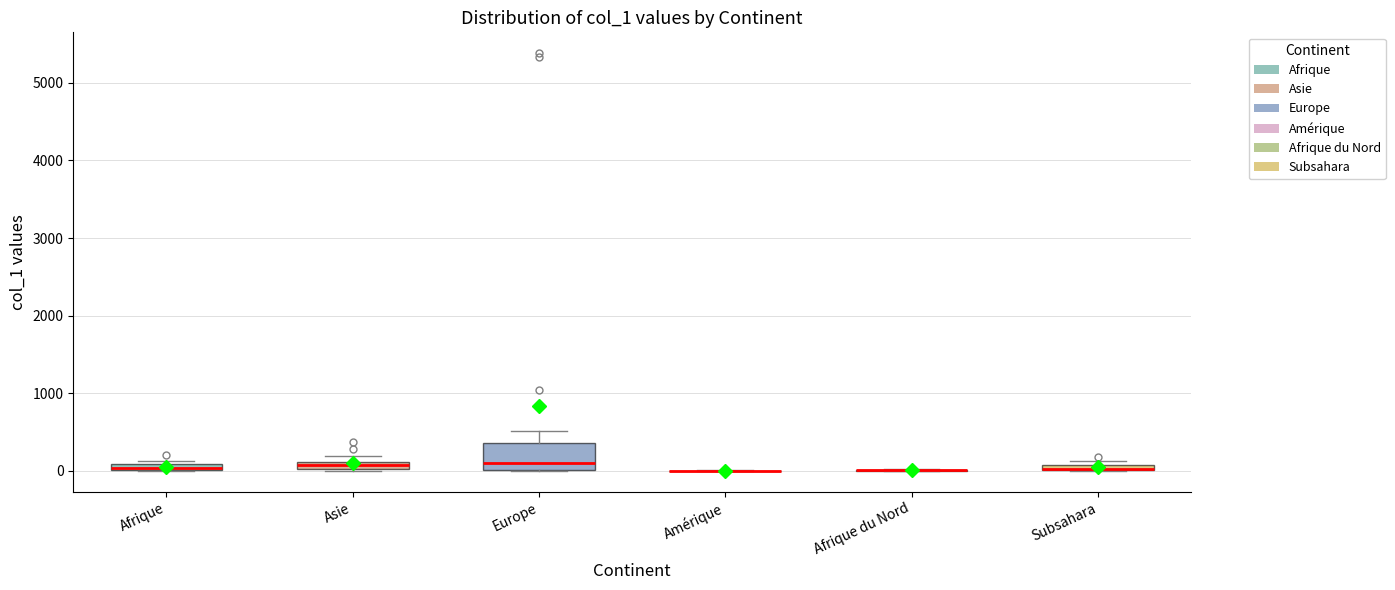

Which box is the tallest, from its lower edge to its upper edge?

Europe